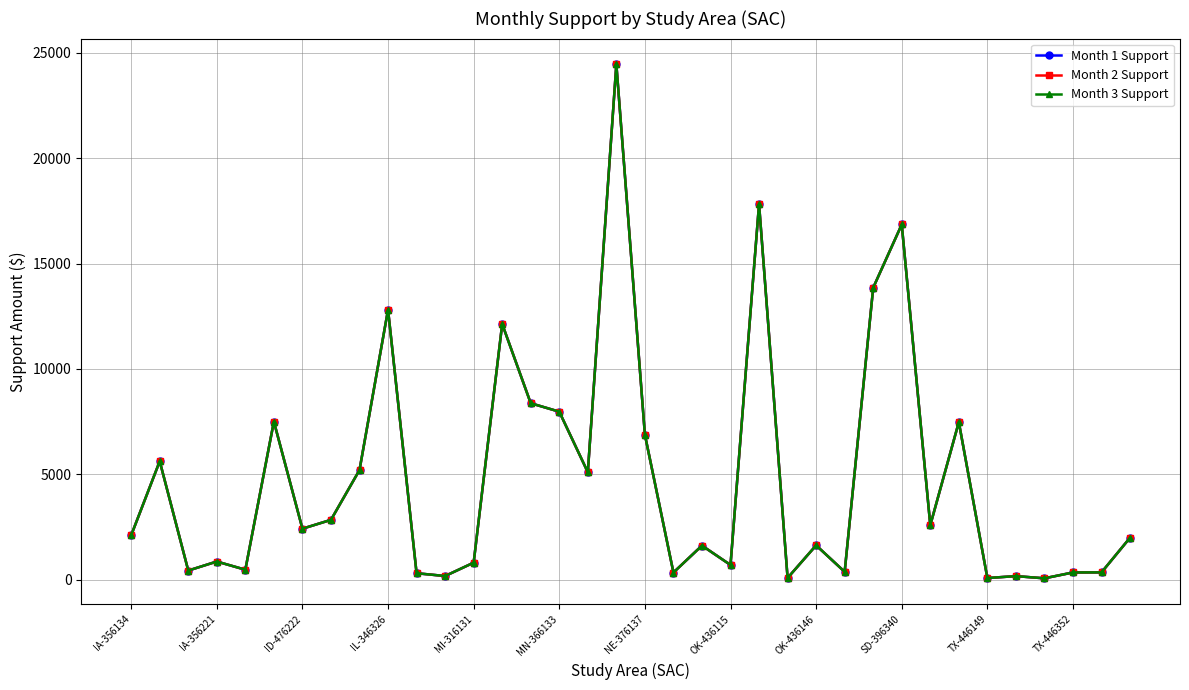

Does the chart have visible grid lines?

Yes